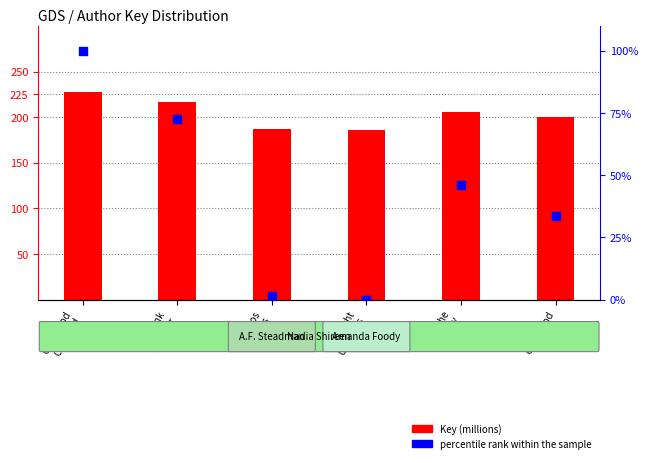

At how many categories does at least one series exceed 47?

6